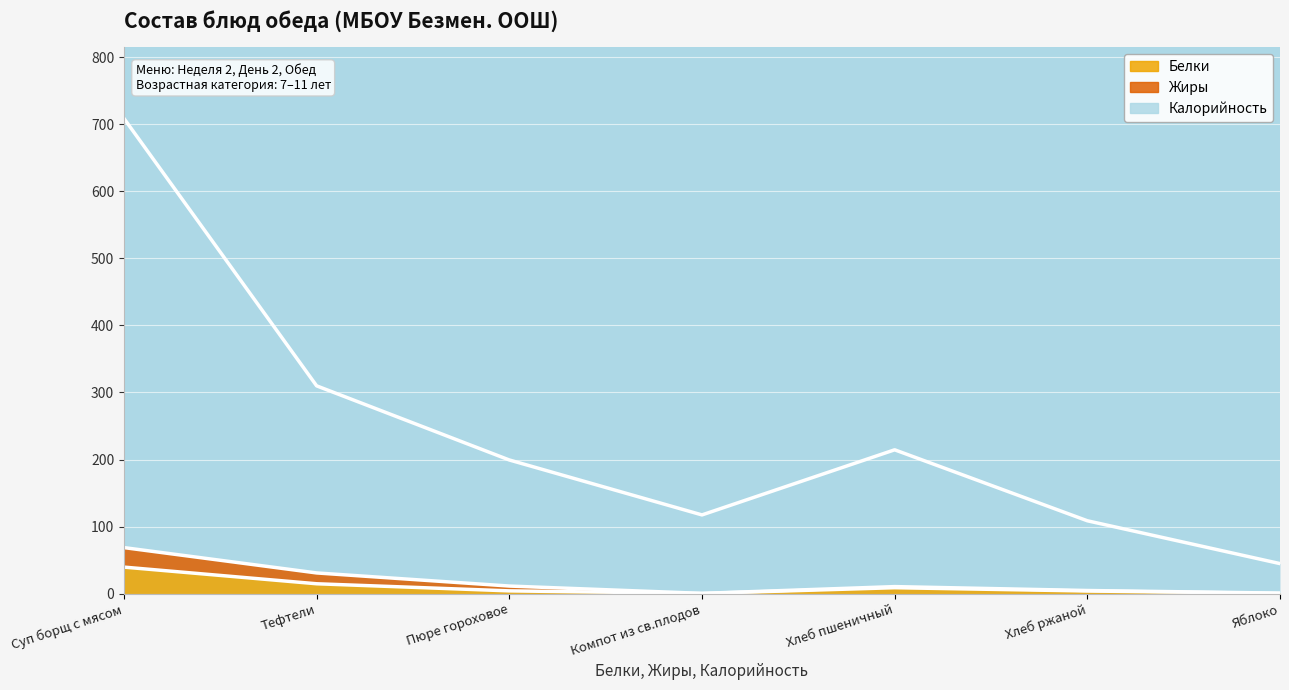

True or false: Белки and Калорийность intersect in this chart.

False